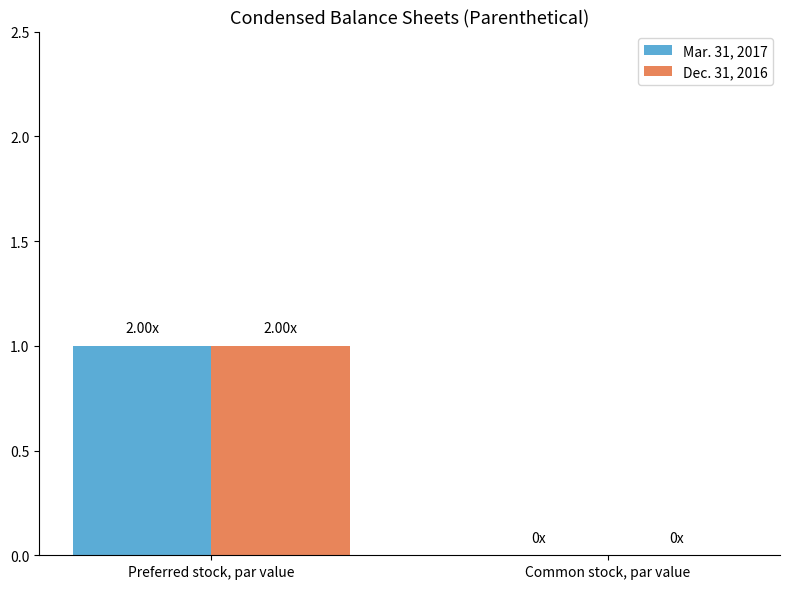

Reading right to left, transcribe all the data shown in this chart.

Mar. 31, 2017: Common stock, par value=0	Preferred stock, par value=1
Dec. 31, 2016: Common stock, par value=0	Preferred stock, par value=1